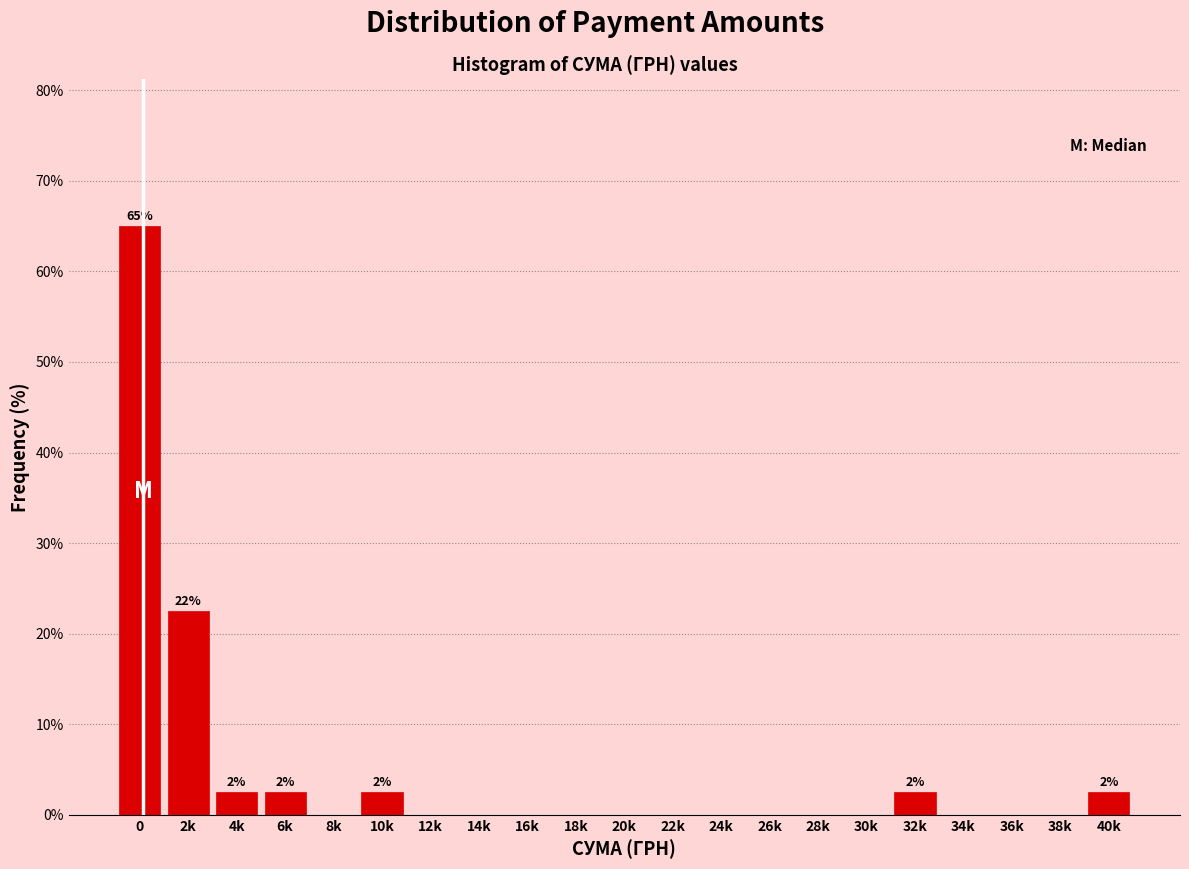

Reading left to right, transcribe all the data shown in this chart.

0=65.0	2k=22.5	4k=2.5	6k=2.5	8k=0.0	10k=2.5	12k=0.0	14k=0.0	16k=0.0	18k=0.0	20k=0.0	22k=0.0	24k=0.0	26k=0.0	28k=0.0	30k=0.0	32k=2.5	34k=0.0	36k=0.0	38k=0.0	40k=2.5